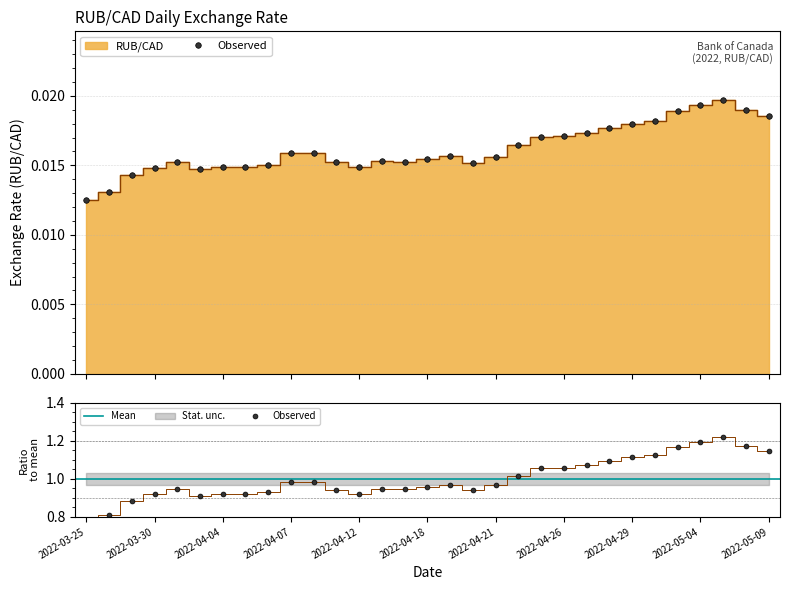

Rank the categories by value from highest to lowest.

2022-05-05, 2022-05-04, 2022-05-06, 2022-05-03, 2022-05-09, 2022-05-02, 2022-04-29, 2022-04-28, 2022-04-27, 2022-04-26, 2022-04-25, 2022-04-22, 2022-04-08, 2022-04-07, 2022-04-19, 2022-04-21, 2022-04-18, 2022-04-13, 2022-04-14, 2022-03-31, 2022-04-11, 2022-04-20, 2022-04-06, 2022-04-05, 2022-04-12, 2022-04-04, 2022-03-30, 2022-04-01, 2022-03-29, 2022-03-28, 2022-03-25